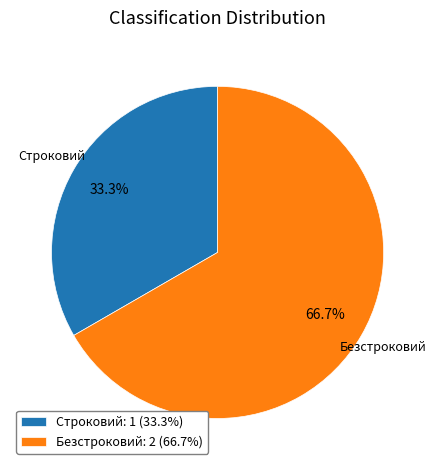

Does Строковий represent more than half of the total?

No